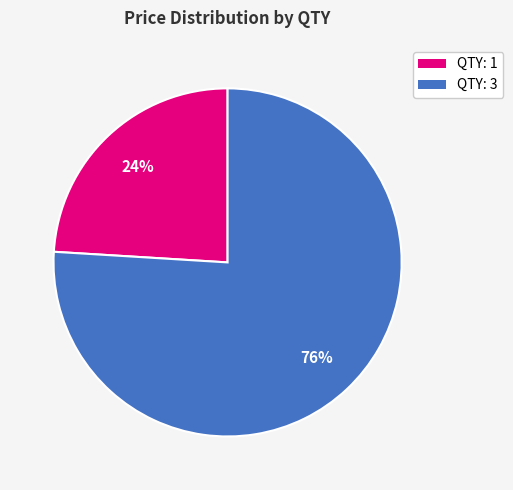

To the nearest percent, what is the average slice percentage?

50%